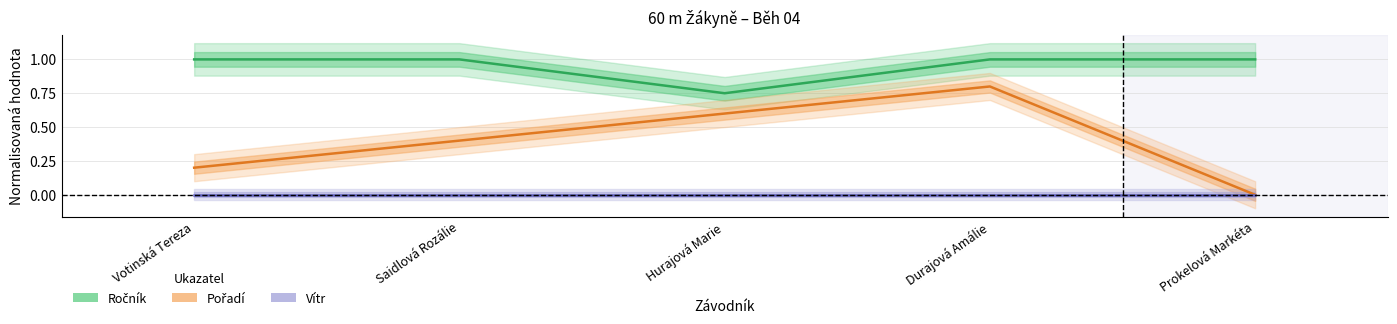

True or false: Vítr and Ročník intersect in this chart.

False